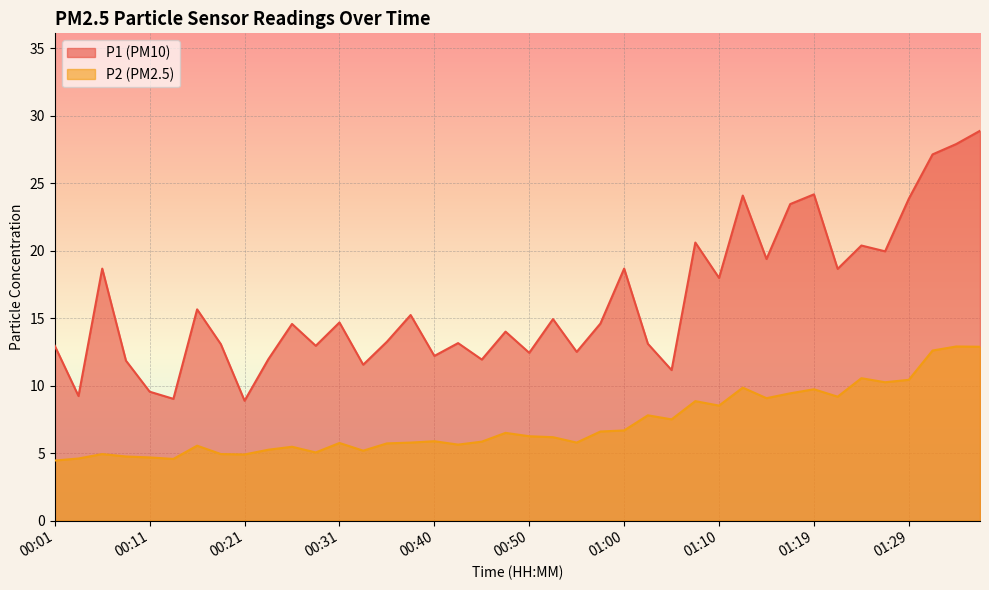

True or false: P1 and P2 intersect in this chart.

False